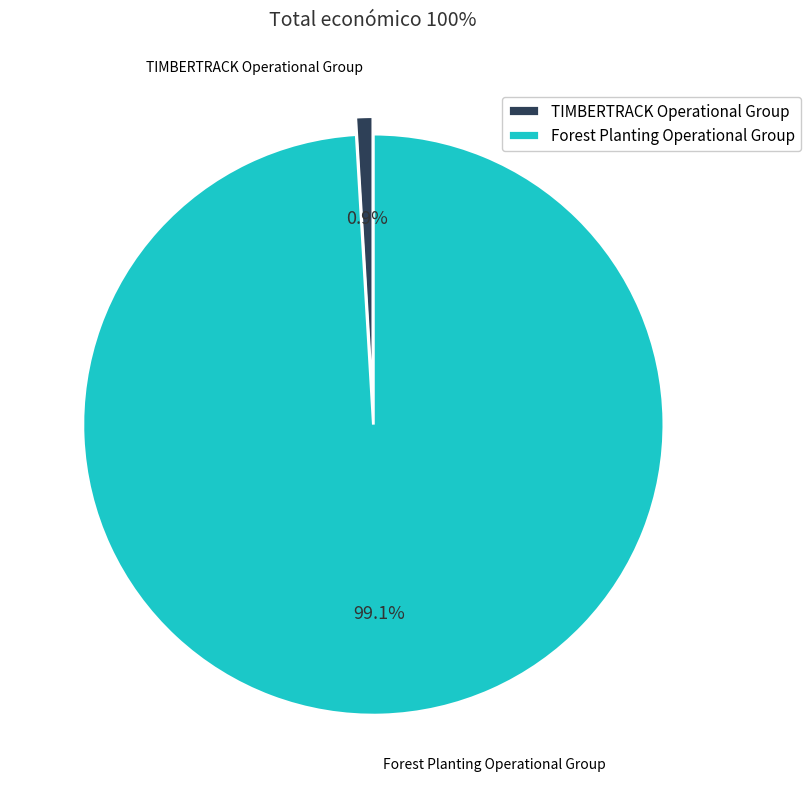

To the nearest percent, what is the combined percentage of TIMBERTRACK Operational Group and Forest Planting Operational Group?

100%